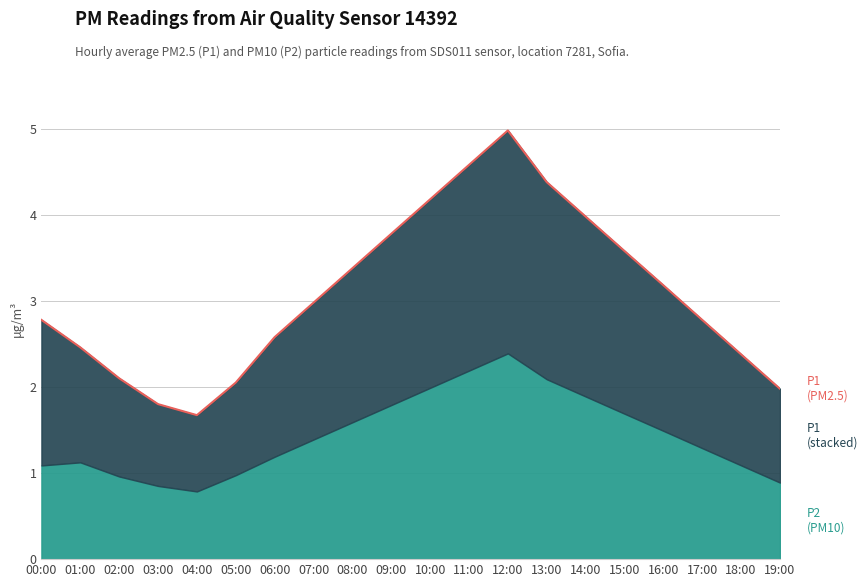

True or false: the data shows 2.5 at 01:00.

True